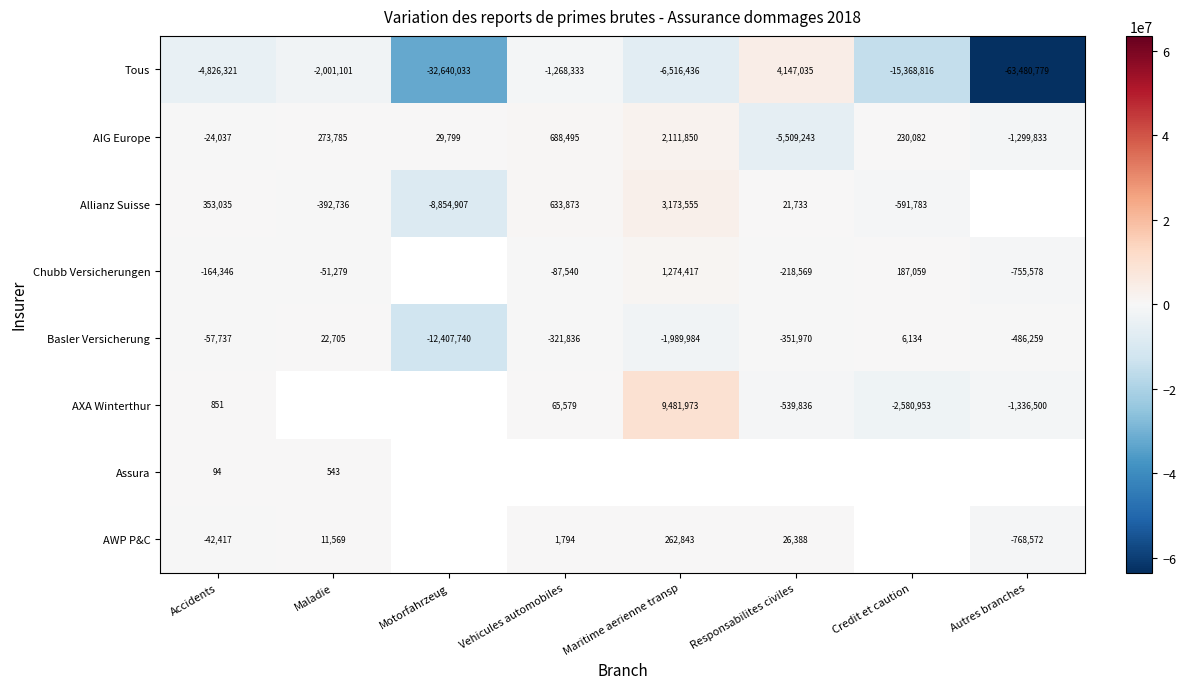

What is the difference between the highest and lowest values at Accidents?

5179356